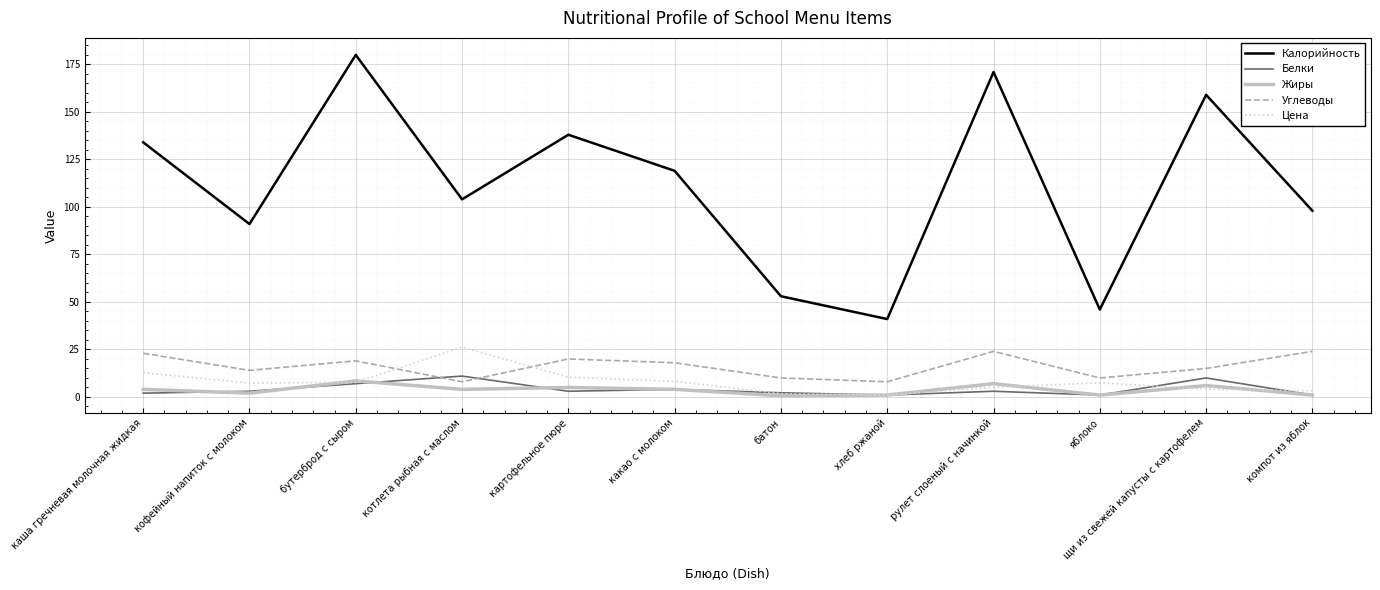

What value does the Калорийность series have at батон?

53.0